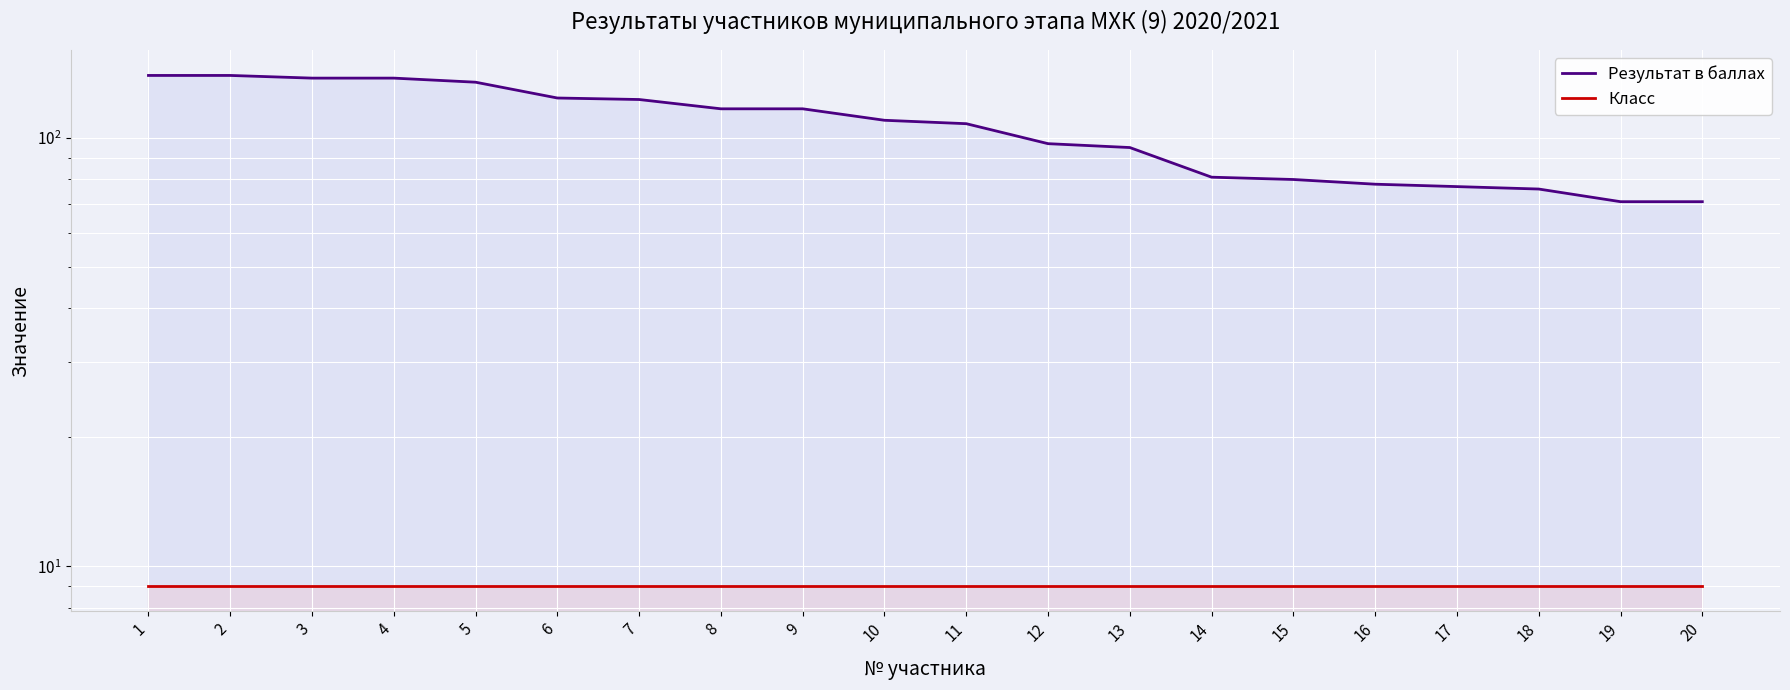

Reading left to right, transcribe all the data shown in this chart.

Результат в баллах: 140	140	138	138	135	124	123	117	117	110	108	97	95	81	80	78	77	76	71	71
Класс: 9	9	9	9	9	9	9	9	9	9	9	9	9	9	9	9	9	9	9	9